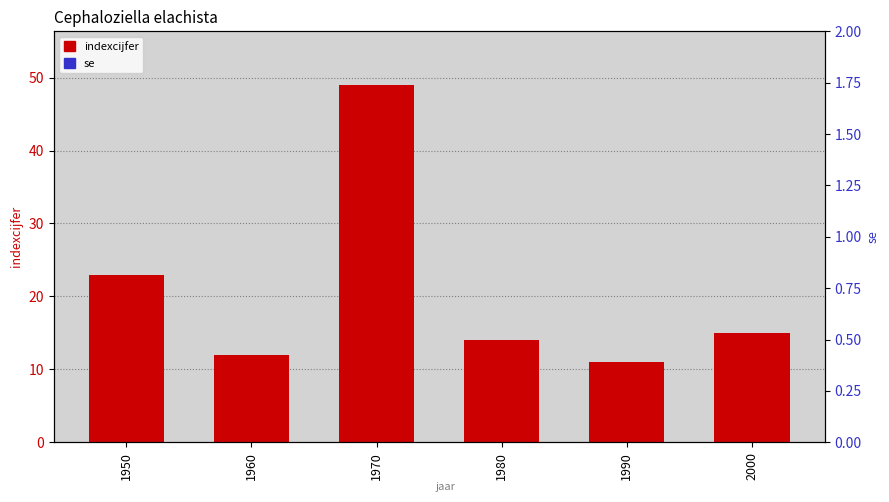

What is the total value across all series at 1980?

14